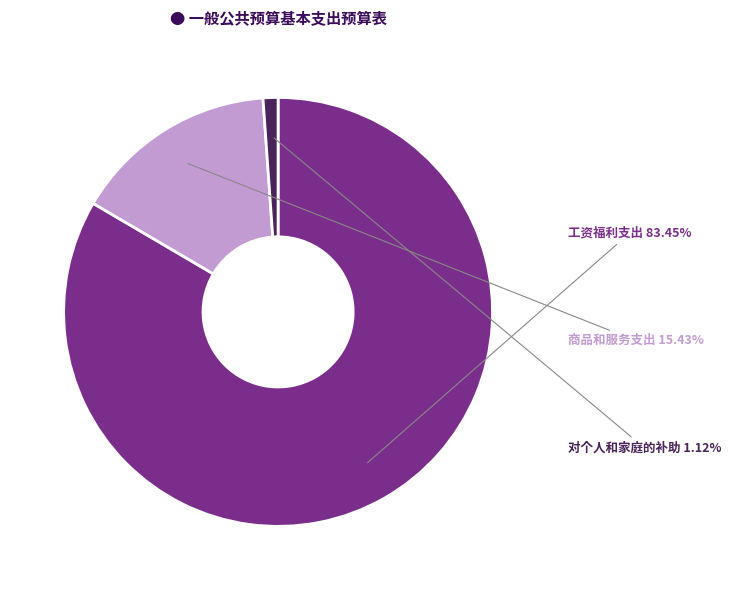

Rank the categories by value from lowest to highest.

对个人和家庭的补助, 商品和服务支出, 工资福利支出